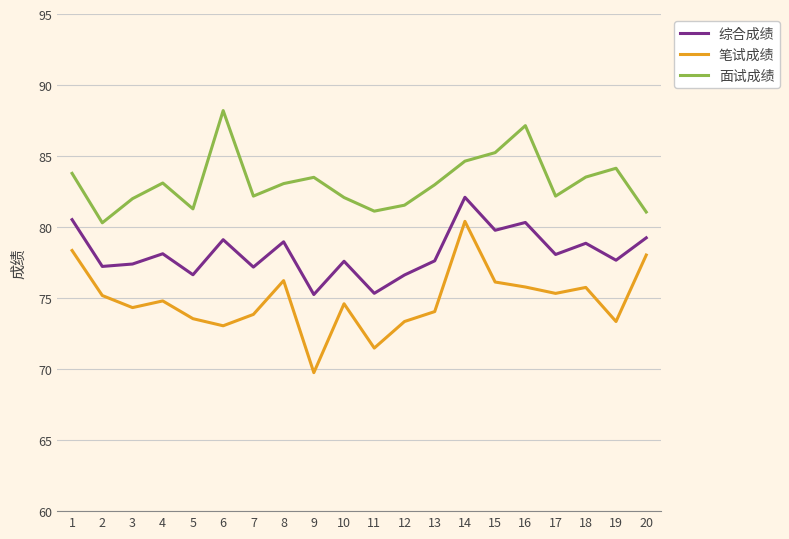

In 面试成绩, how many points are lower than both neighbors (excluding endpoints)?

5